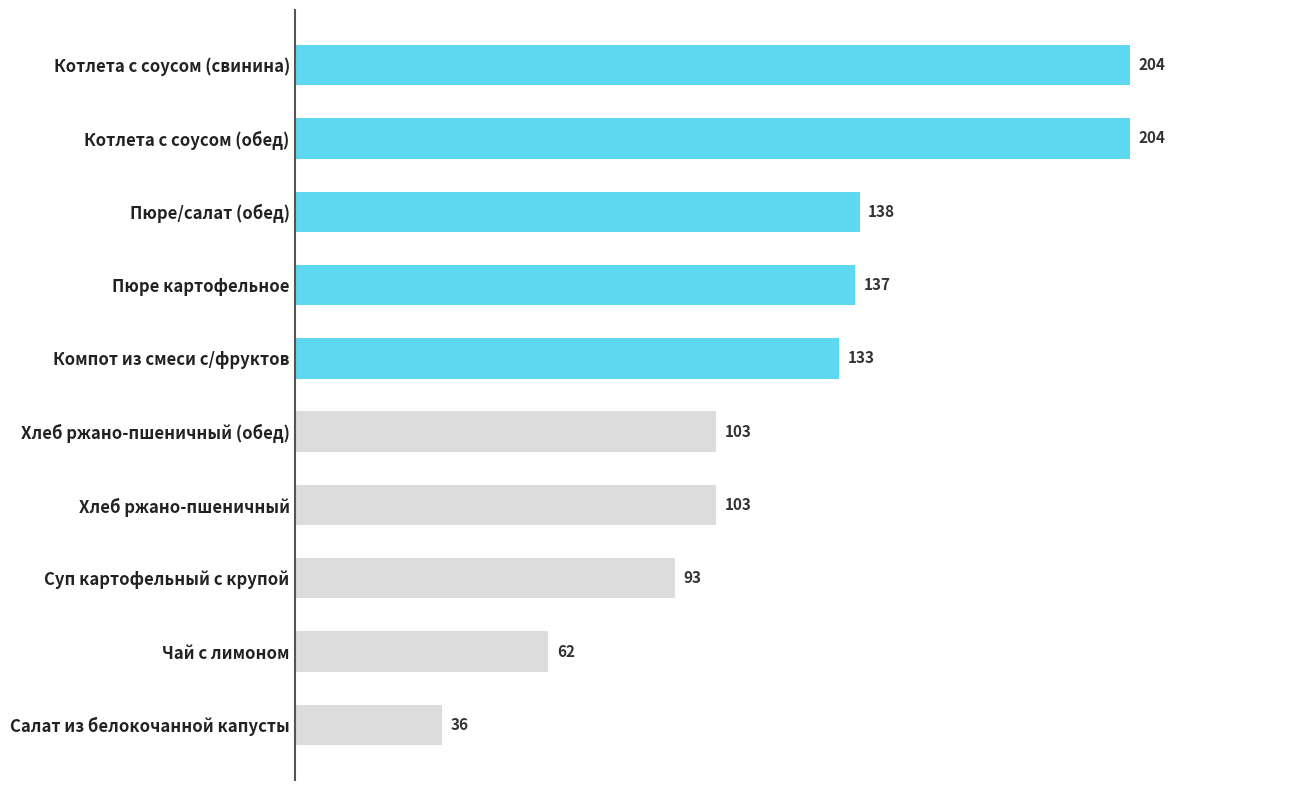

What is the difference between the second highest and second lowest values?

142